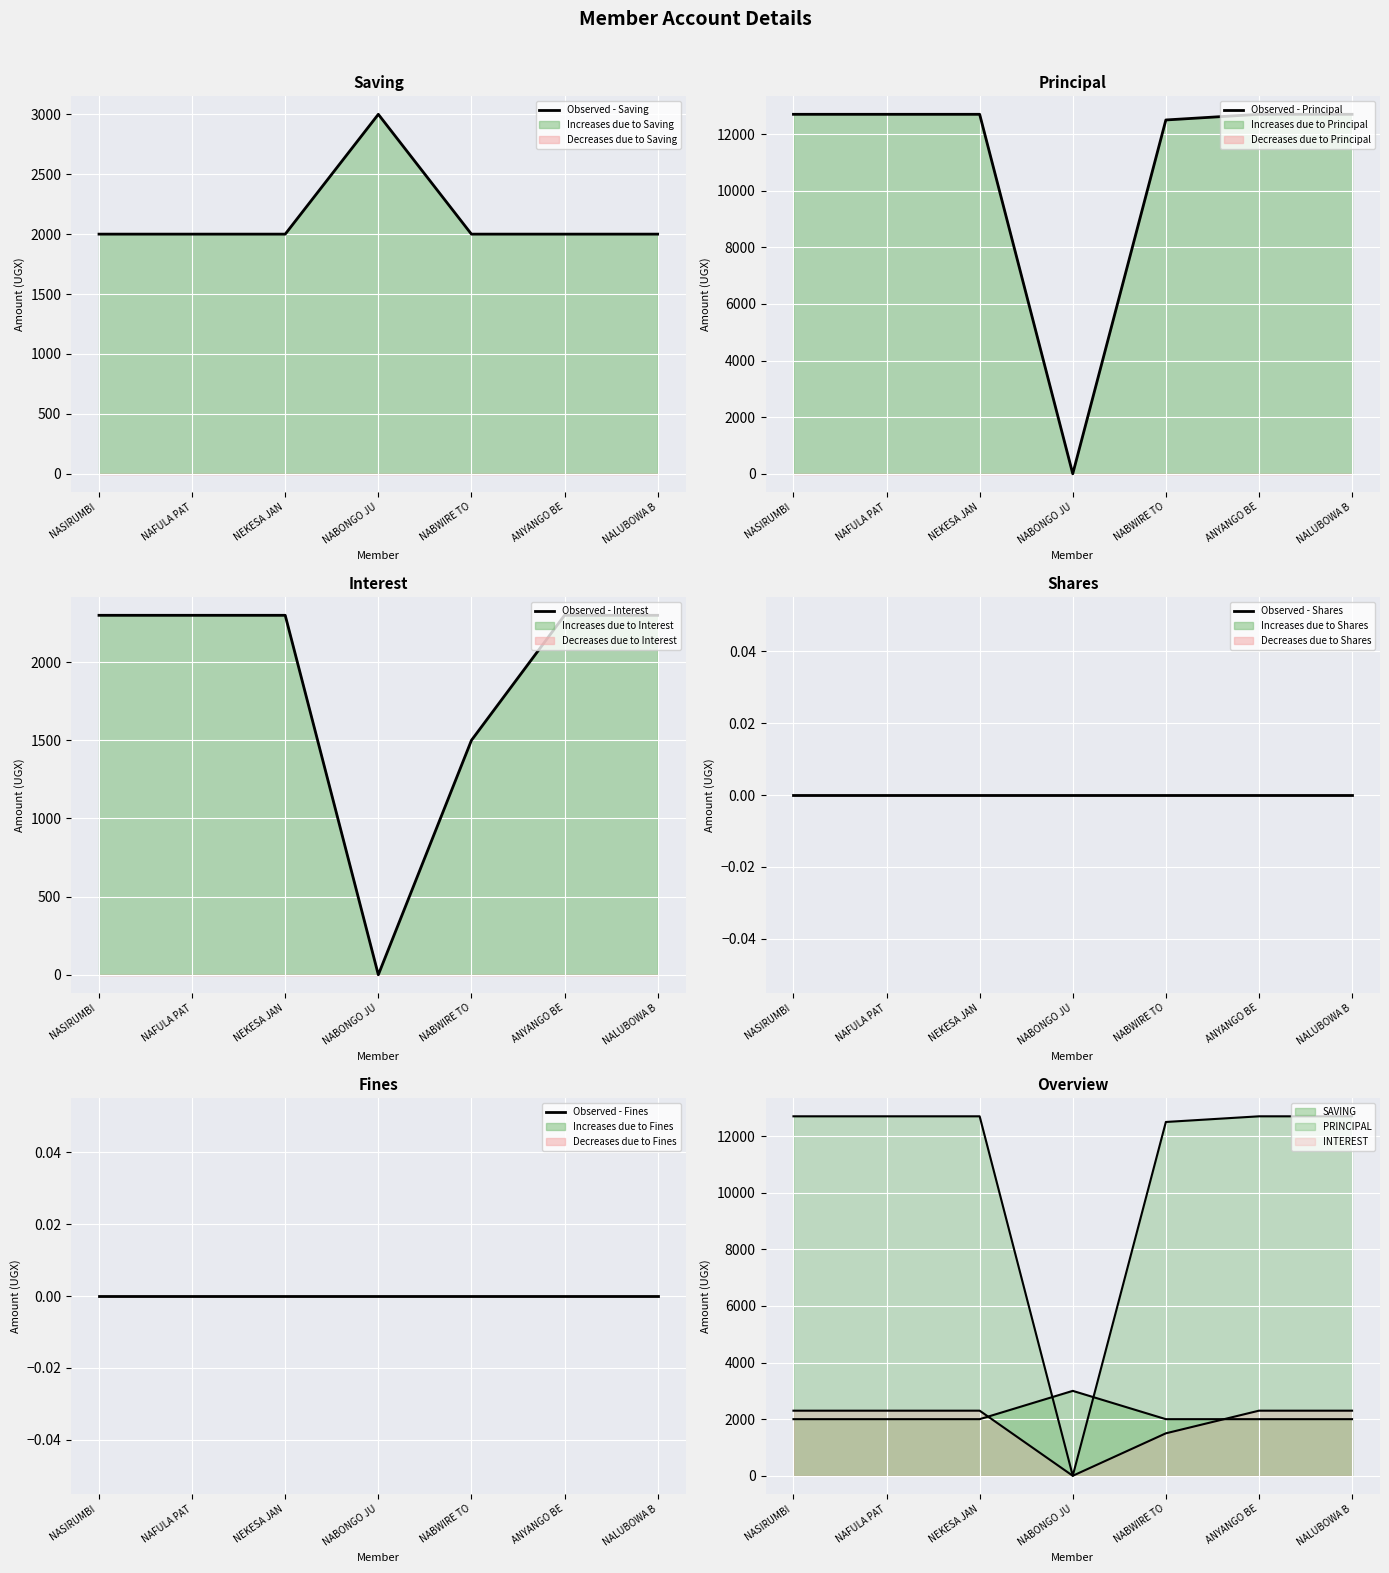

Reading left to right, what are all the values shown in this chart?

Observed - Saving: 2000	2000	2000	3000	2000	2000	2000
Observed - Principal: 12700	12700	12700	0	12500	12700	12700
Observed - Interest: 2300	2300	2300	0	1500	2300	2300
Observed - Shares: 0	0	0	0	0	0	0
Observed - Fines: 0	0	0	0	0	0	0